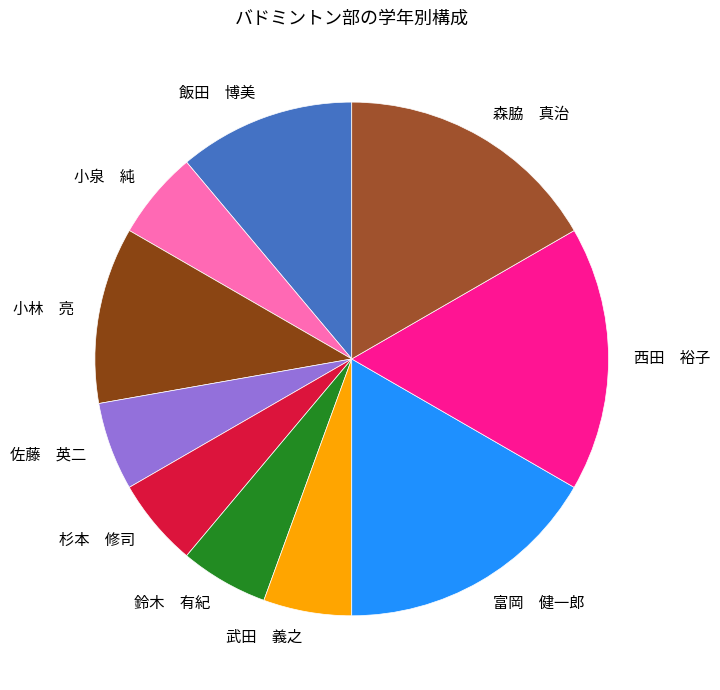

Combined, do 富岡 健一郎 and 武田 義之 account for over 50%?

No